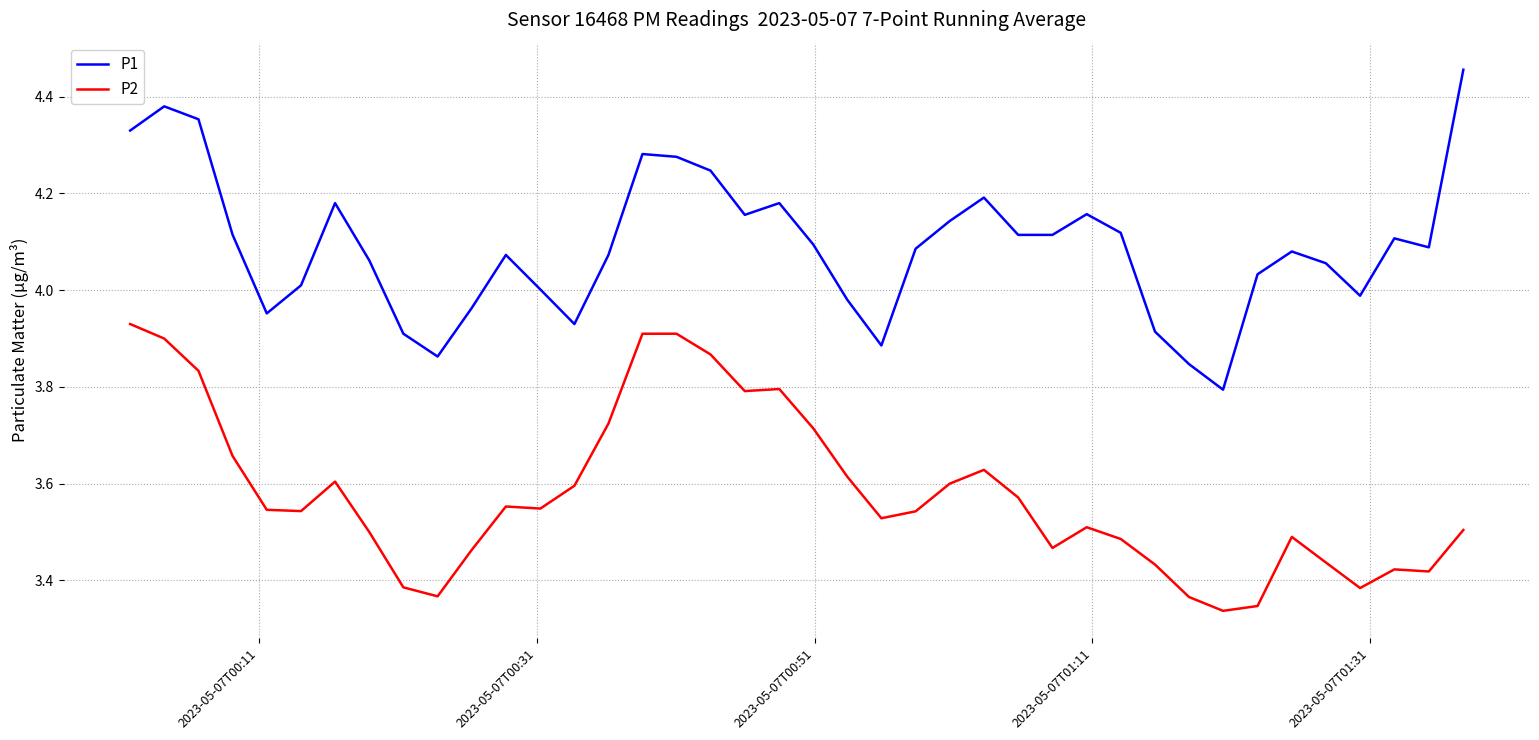

What is the difference between the maximum and minimum values in the P1 series?

0.7